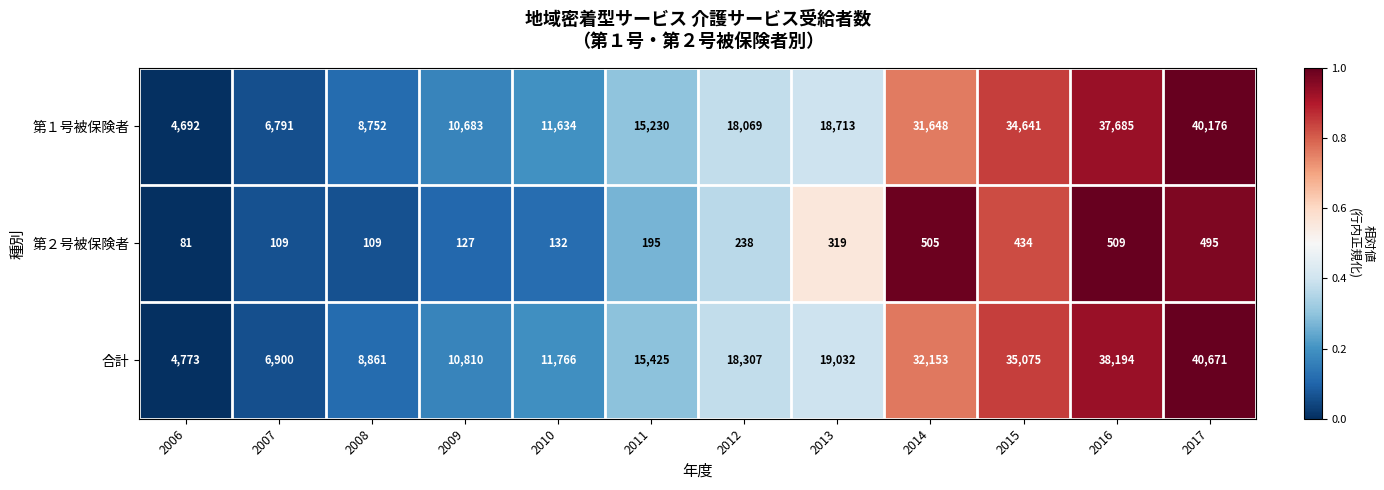

What is the total value across all series at 2011?

30850